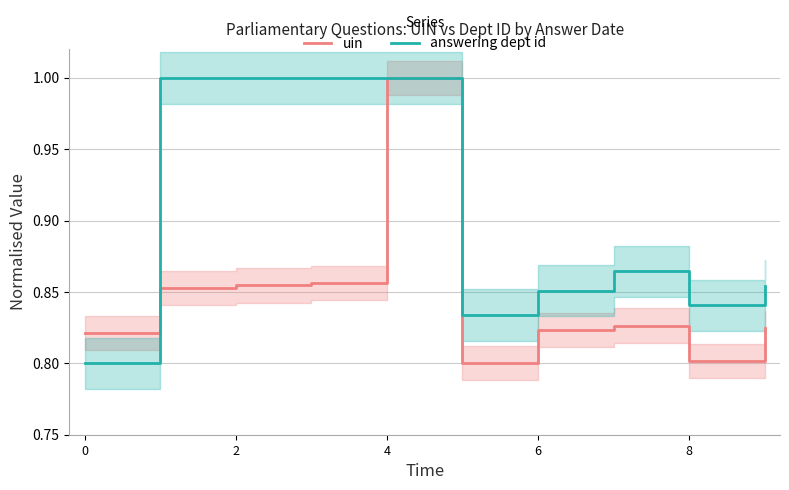

List the series in order of their peak value, lowest first.

uin, answering dept id